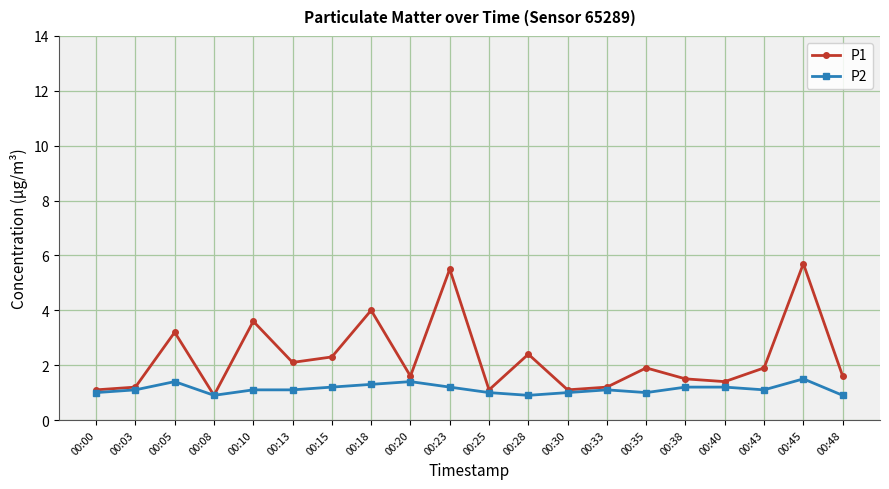

List the series in order of their overall mean, lowest first.

P2, P1